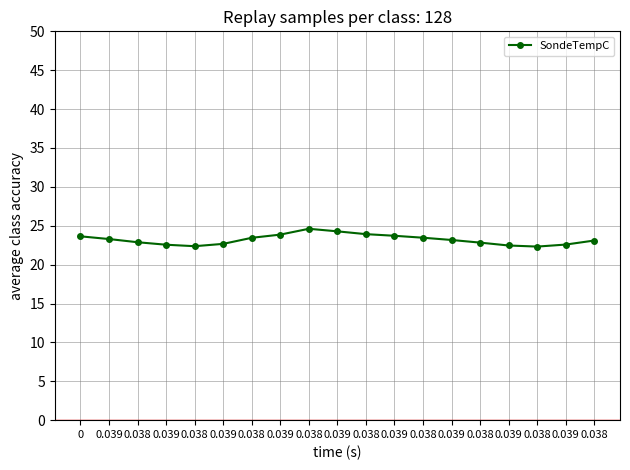

Reading left to right, list all the values displayed in this chart.

0=23.6	0.039=23.3	0.038=22.9	0.039=22.6	0.038=22.4	0.039=22.7	0.038=23.5	0.039=23.9	0.038=24.6	0.039=24.3	0.038=23.9	0.039=23.7	0.038=23.5	0.039=23.2	0.038=22.8	0.039=22.5	0.038=22.3	0.039=22.6	0.038=23.1